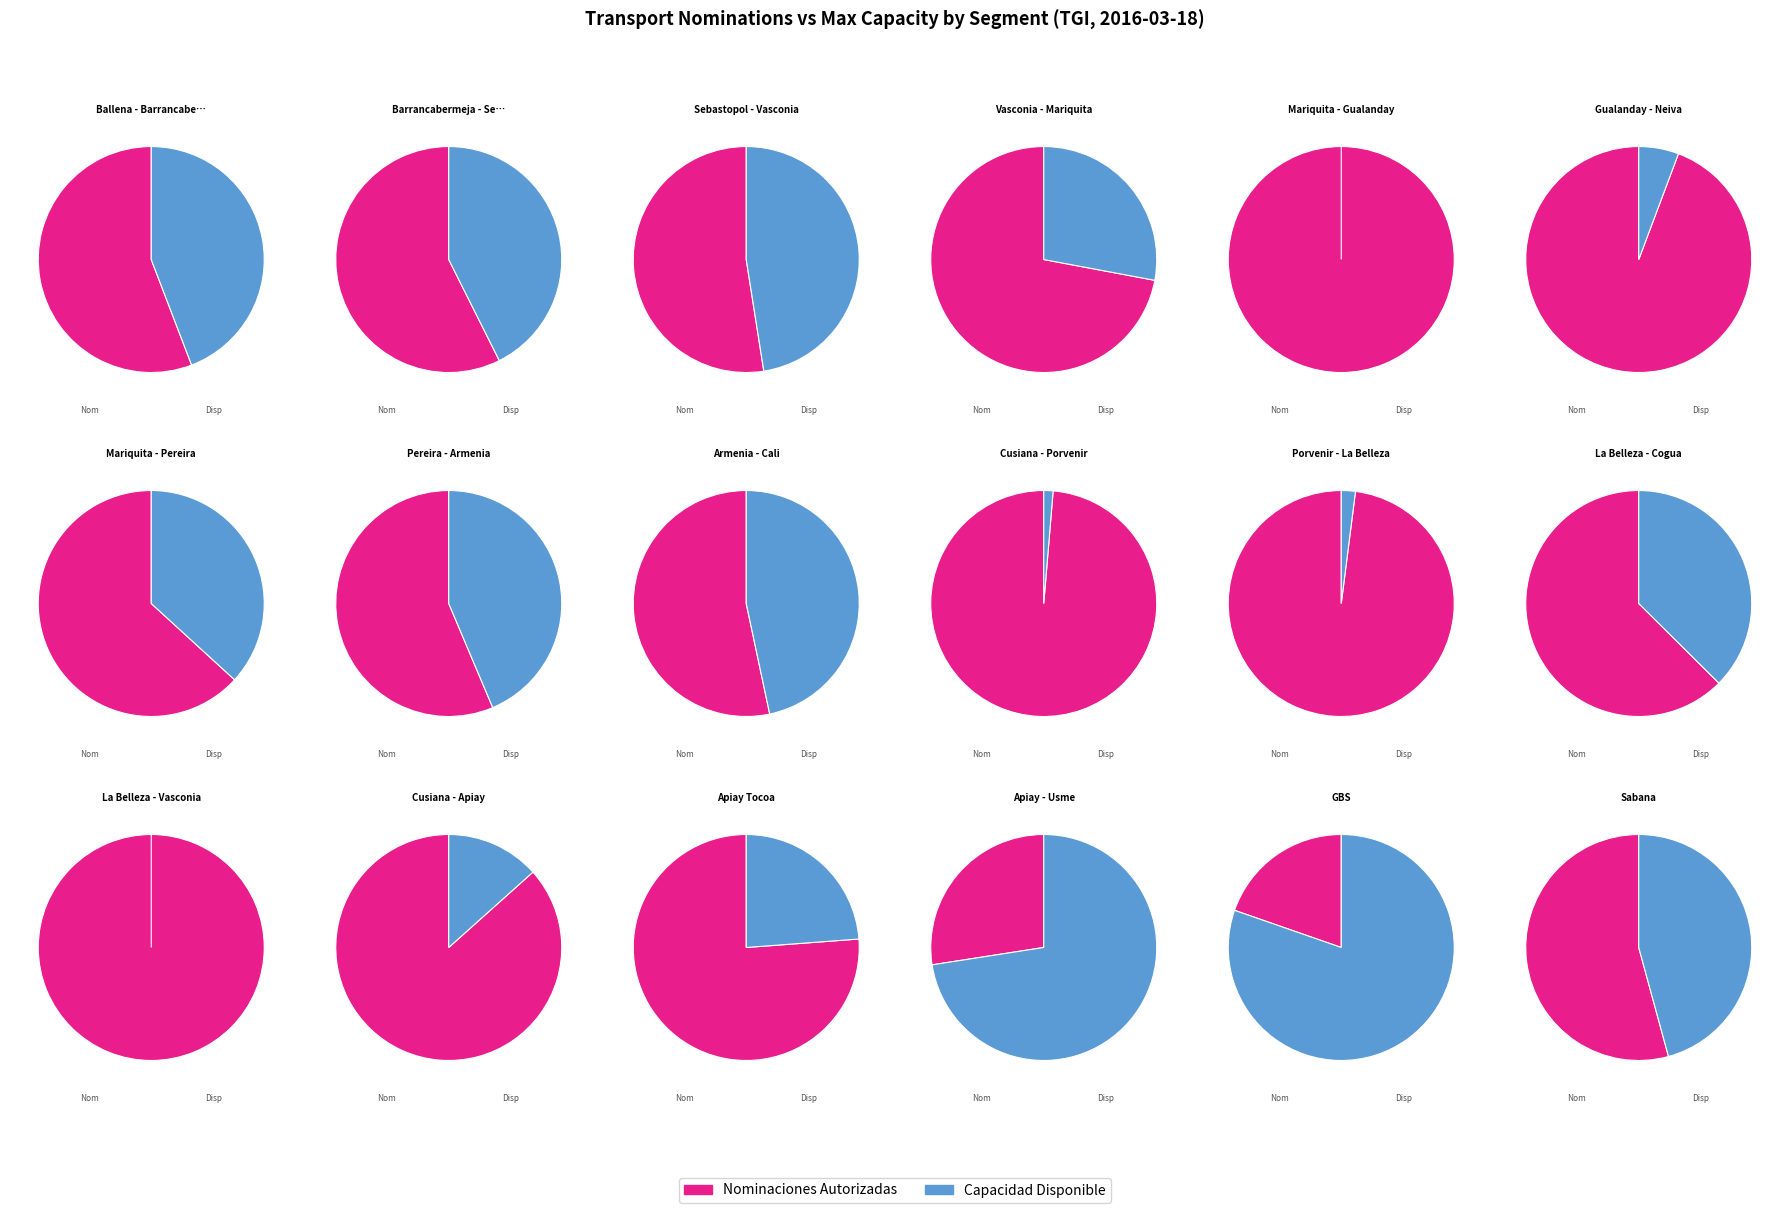

The 12 slice represents 1% of the pie. True or false?

False